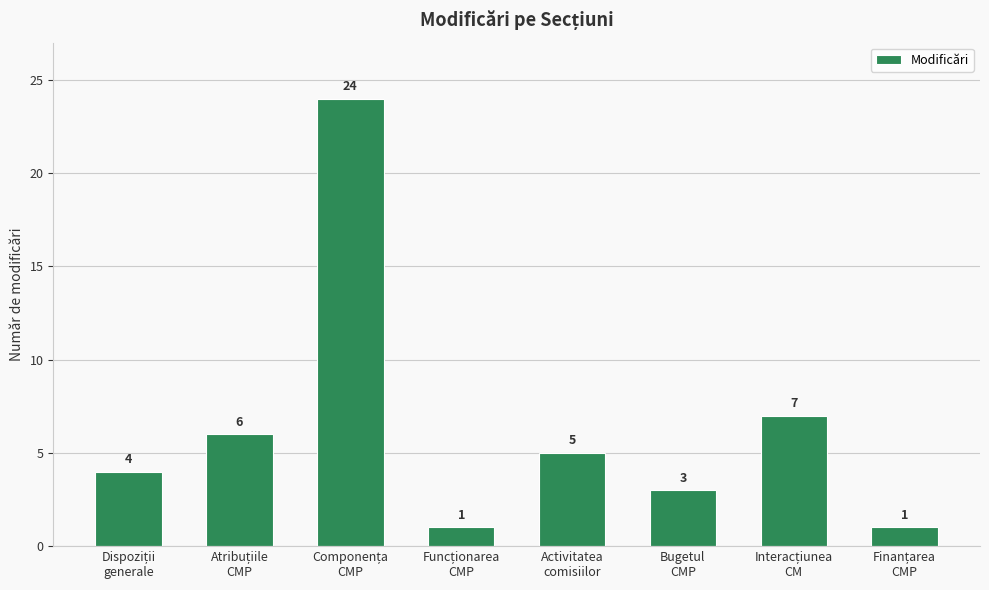

Reading right to left, list all the values displayed in this chart.

1	7	3	5	1	24	6	4